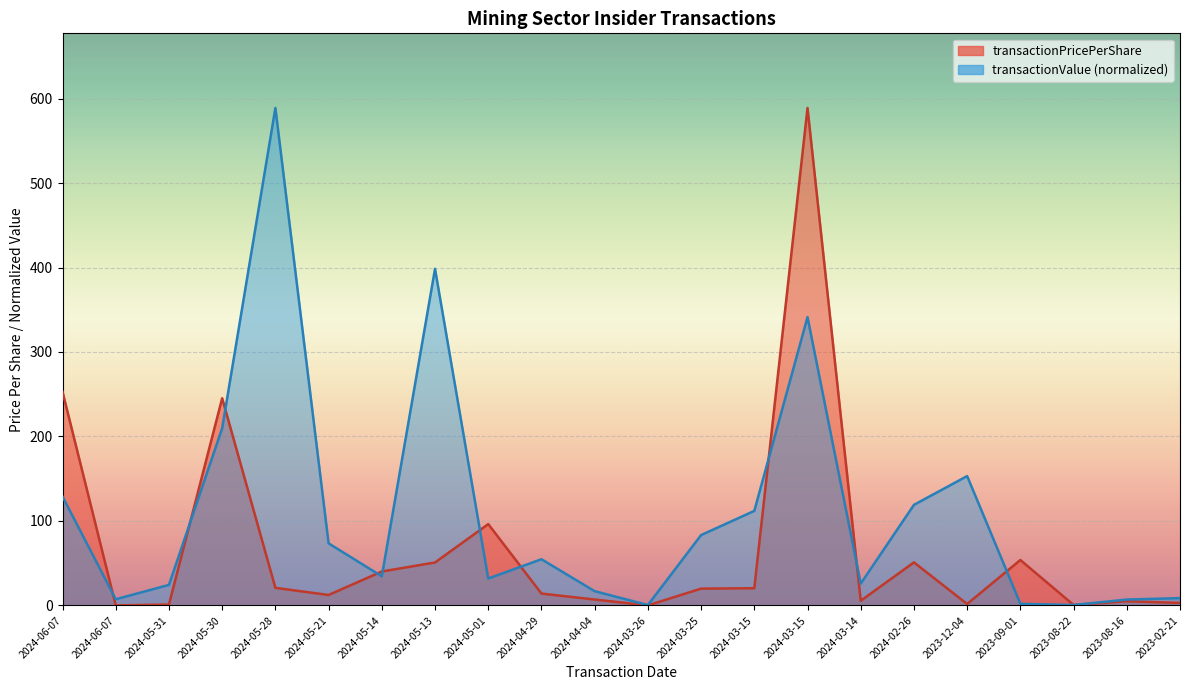

Reading right to left, what are all the values shown in this chart?

transactionPricePerShare: 2023-02-21=3.0	2023-08-16=5.0	2023-08-22=0.6	2023-09-01=53.8	2023-12-04=1.7	2024-02-26=51.0	2024-03-14=5.6	2024-03-15=588.8	2024-03-15=20.4	2024-03-25=19.9	2024-03-26=0.1	2024-04-04=7.0	2024-04-29=14.1	2024-05-01=96.3	2024-05-13=50.9	2024-05-14=40.2	2024-05-21=12.4	2024-05-28=20.9	2024-05-30=245.2	2024-05-31=1.1	2024-06-07=0.1	2024-06-07=252.9
transactionValue: 2023-02-21=8.7	2023-08-16=7.0	2023-08-22=0.6	2023-09-01=1.9	2023-12-04=153.2	2024-02-26=119.1	2024-03-14=25.9	2024-03-15=341.3	2024-03-15=111.9	2024-03-25=83.3	2024-03-26=0.5	2024-04-04=16.9	2024-04-29=54.7	2024-05-01=31.9	2024-05-13=398.5	2024-05-14=34.5	2024-05-21=73.5	2024-05-28=588.8	2024-05-30=209.7	2024-05-31=24.3	2024-06-07=7.3	2024-06-07=128.9